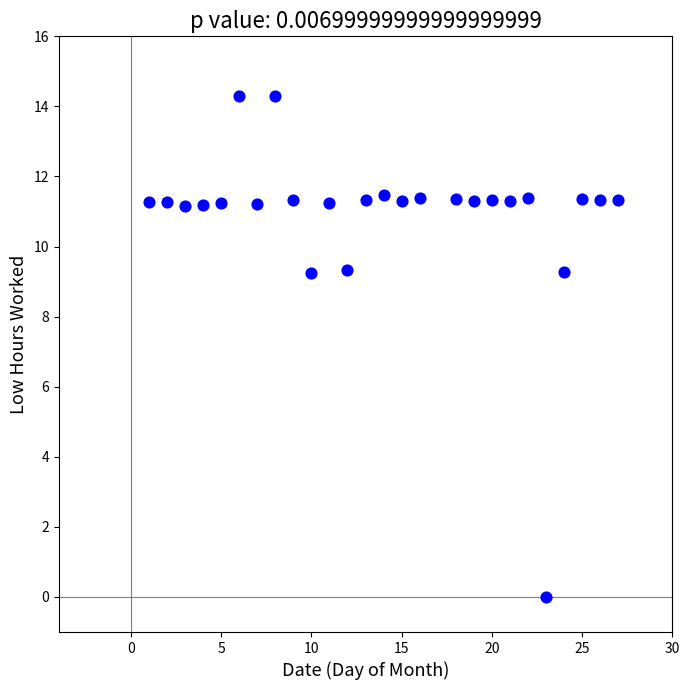

What is the range of Y values (max minus min)?

14.3